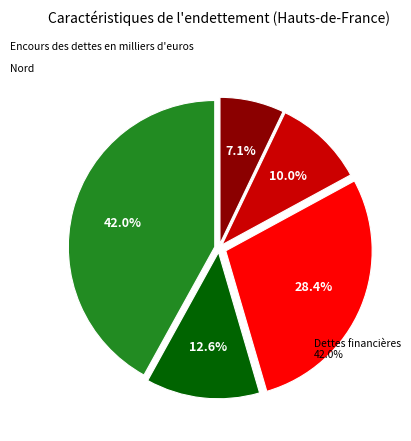

To the nearest percent, what is the average slice percentage?

20%